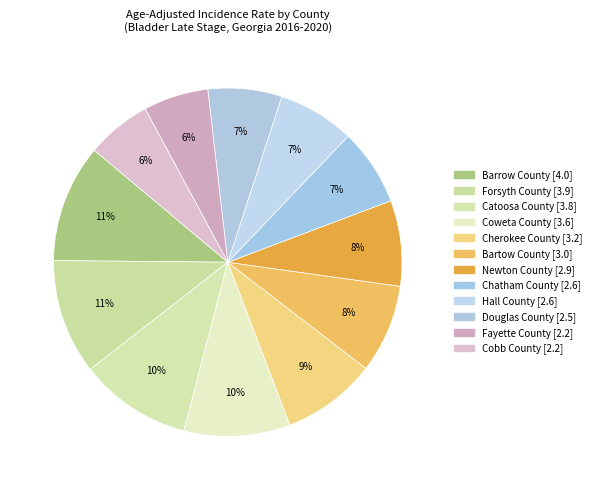

Count the number of slices in the pie.

12